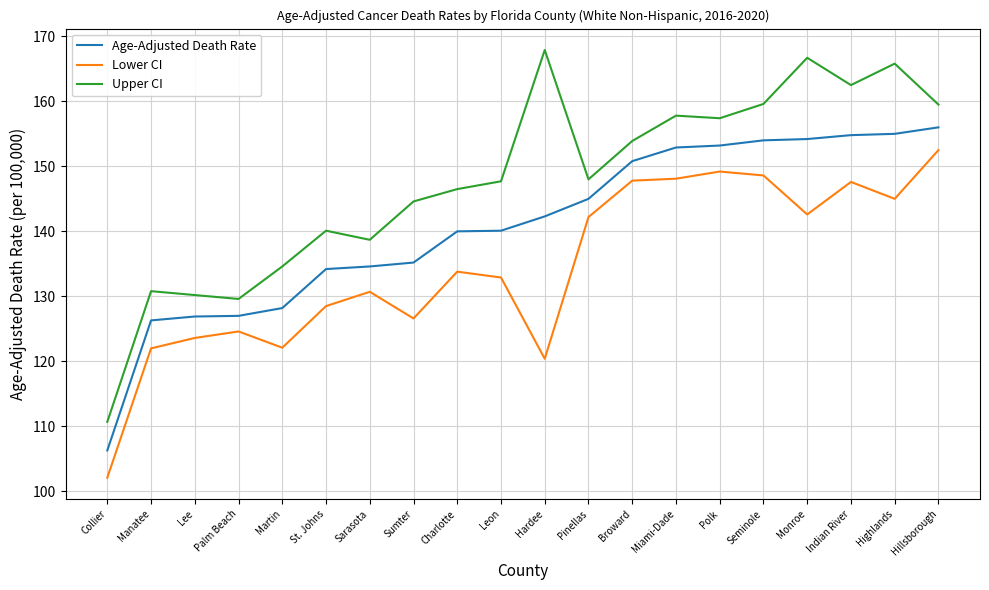

Is it true that Age-Adjusted Death Rate equals 155.0 at Highlands?

True